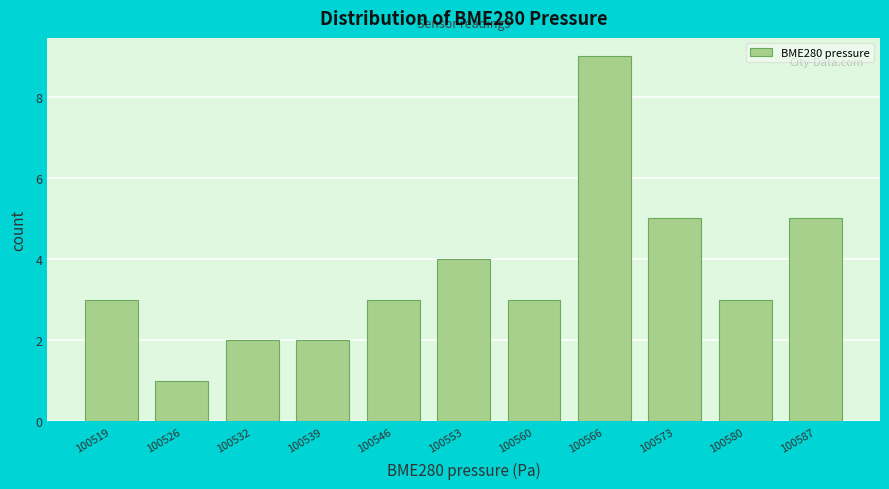

Reading left to right, transcribe this chart: for each bar, give the range it covers on the x-axis and its height. Neither the bar edges nor the heights are printed on the chart, so give them approximately, as read against the axes.

100515 to 100522: 3
100522 to 100529: 1
100529 to 100536: 2
100536 to 100543: 2
100543 to 100549: 3
100549 to 100556: 4
100556 to 100563: 3
100563 to 100570: 9
100570 to 100577: 5
100577 to 100583: 3
100583 to 100590: 5